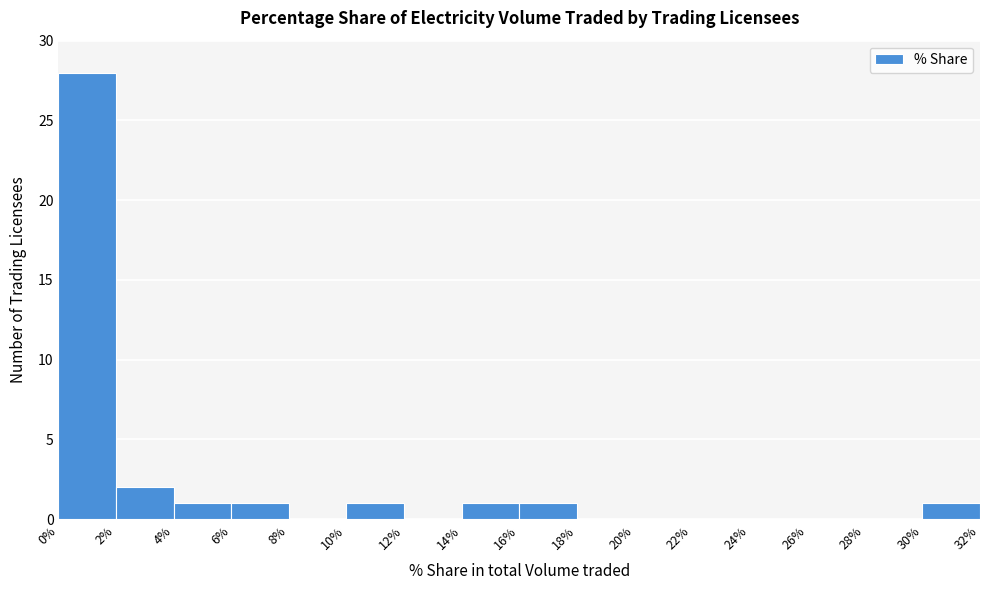

What is the height of the bar covering 0% to 2% on the x-axis? The values are not printed on the chart, so give them approximately, as read against the axis.

28